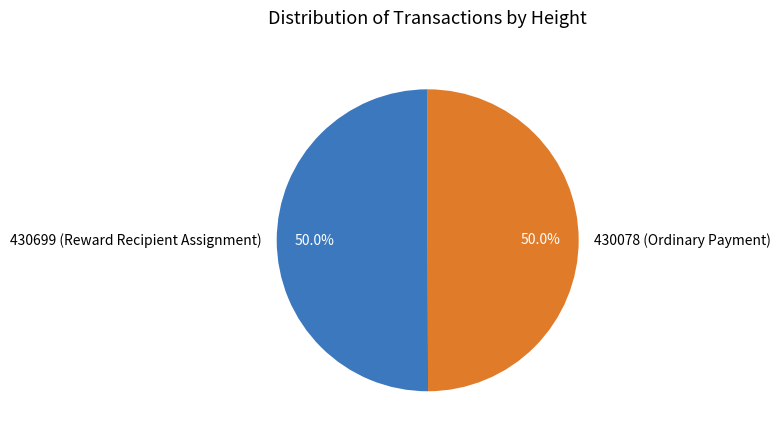

To the nearest percent, what is the combined percentage of 430078 and 430699?

100%